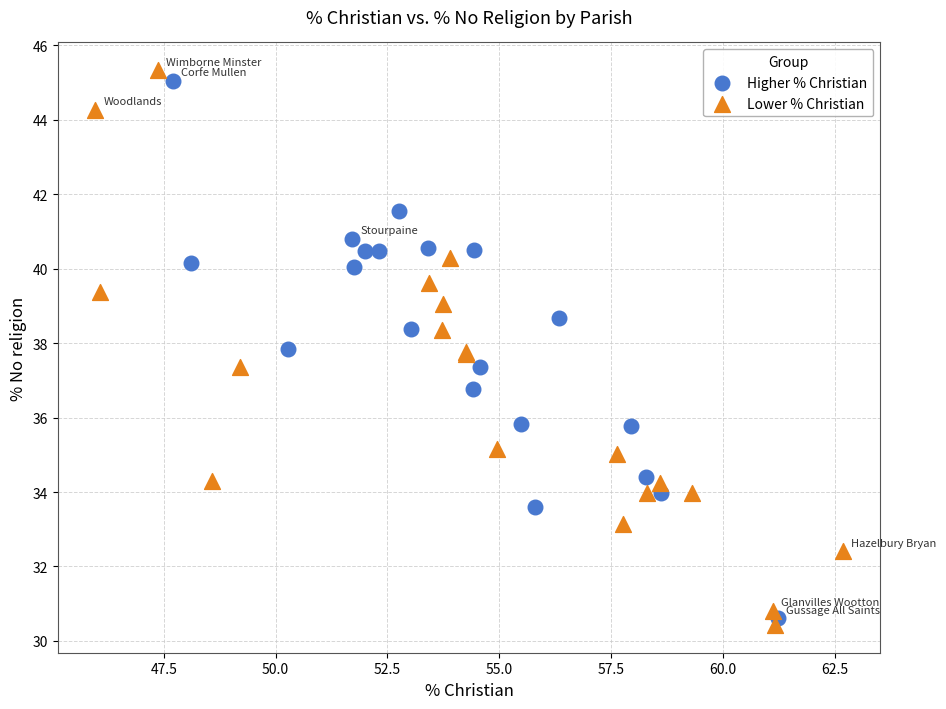

Which series contains the lowest Y value?

Lower % Christian